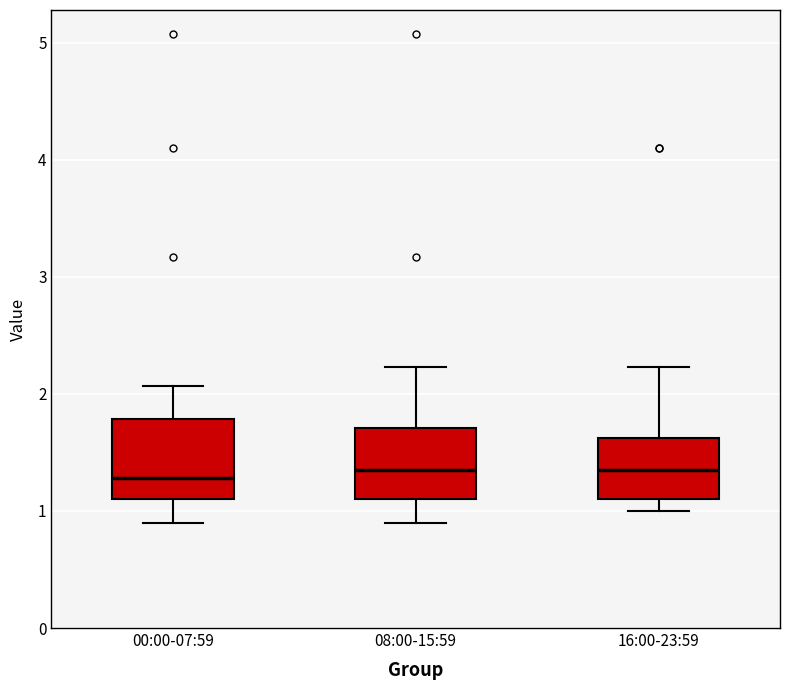

Reading left to right, read every box against the y-axis: the position of its median line, the range the box covers, and the ends of its whiskers. The values are not printed on the chart, so give them approximately, as read against the axis.

00:00-07:59: median 1.3, box 1.1 to 1.8, whiskers 0.9 to 2.1
08:00-15:59: median 1.4, box 1.1 to 1.7, whiskers 0.9 to 2.2
16:00-23:59: median 1.4, box 1.1 to 1.6, whiskers 1.0 to 2.2